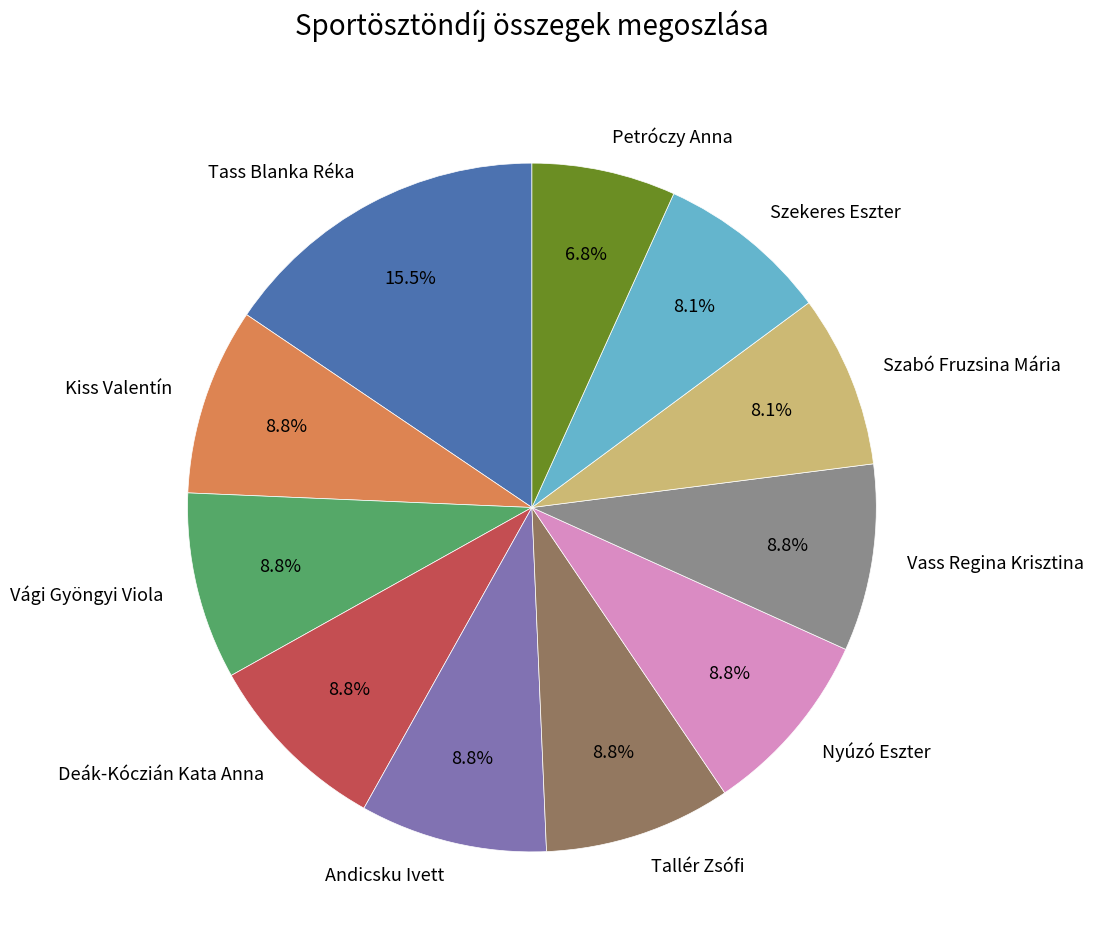

Is it true that Kiss Valentín is 9% of the pie?

True